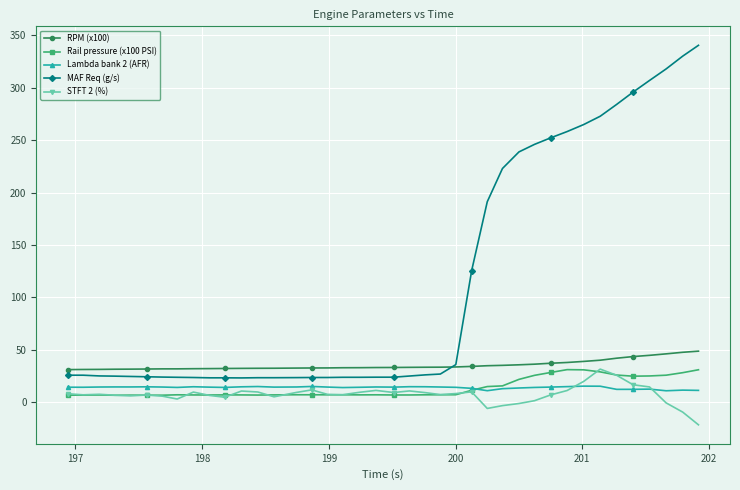

What is the value of the MAF Req (g/s) point at the 36th from the left?

295.7